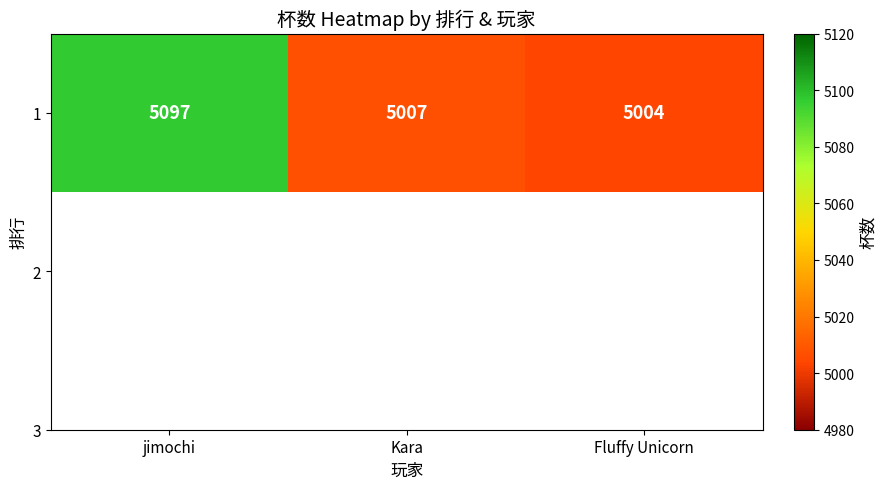

What is the average value?

5036